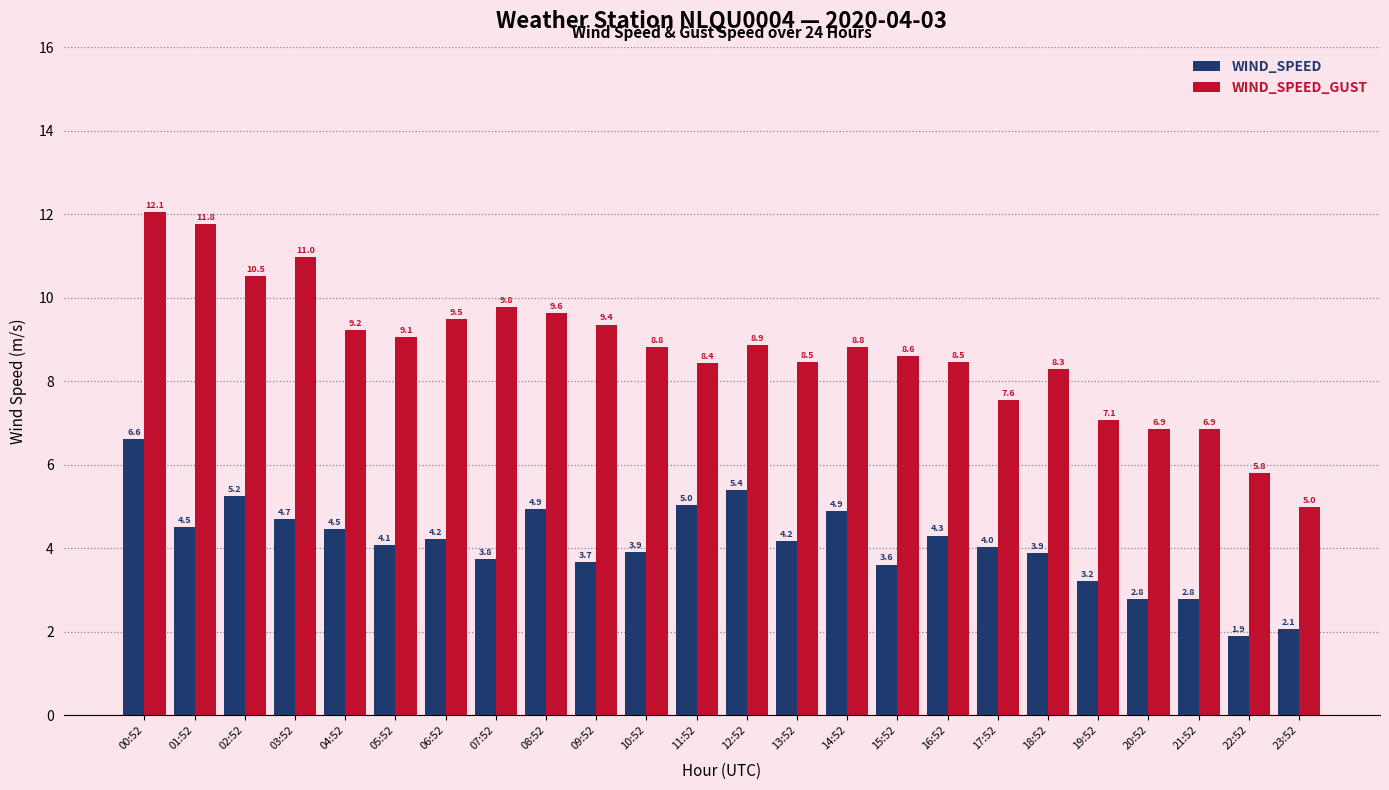

At which category does the chart reach its minimum across all series?

22:52